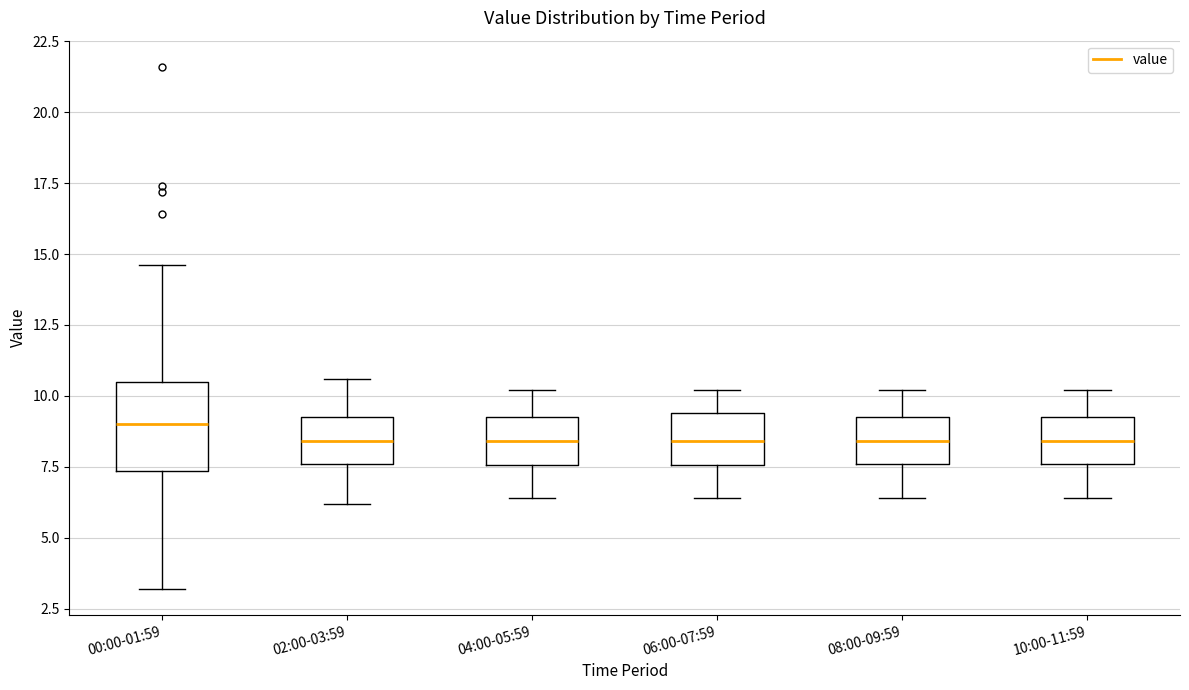

Reading left to right, transcribe this box plot: for each box, give where its median line is, the range the box spans, and where its two whiskers end, as read against the y-axis. The values are not printed on the chart, so give them approximately, as read against the axis.

00:00-01:59: median 9.0, box 7.5 to 10.5, whiskers 3.0 to 14.5
02:00-03:59: median 8.5, box 7.5 to 9.5, whiskers 6.0 to 10.5
04:00-05:59: median 8.5, box 7.5 to 9.5, whiskers 6.5 to 10.0
06:00-07:59: median 8.5, box 7.5 to 9.5, whiskers 6.5 to 10.0
08:00-09:59: median 8.5, box 7.5 to 9.5, whiskers 6.5 to 10.0
10:00-11:59: median 8.5, box 7.5 to 9.5, whiskers 6.5 to 10.0